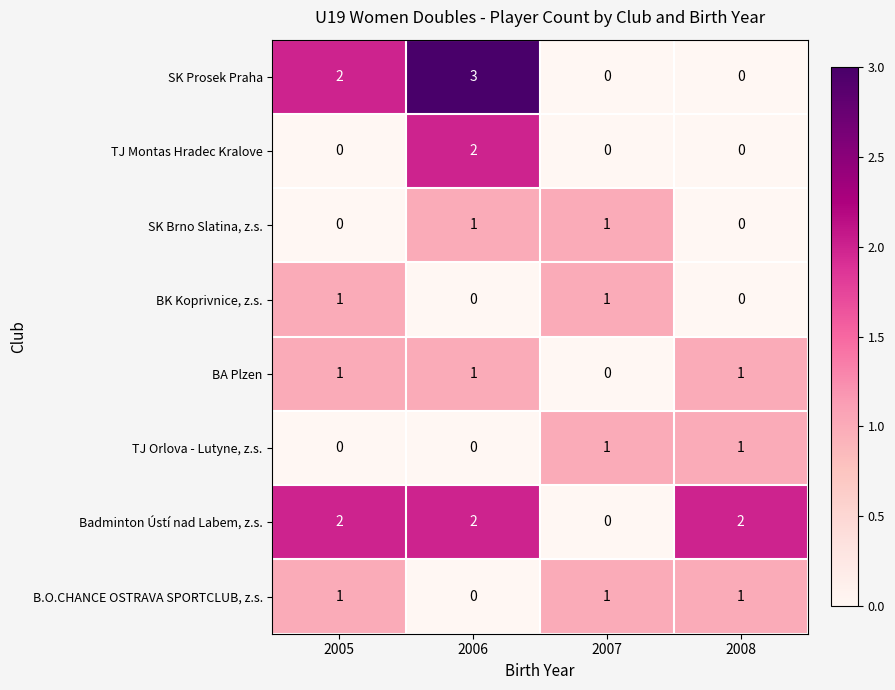

Which series has the largest total across all categories?

Badminton Ústí nad Labem, z.s.